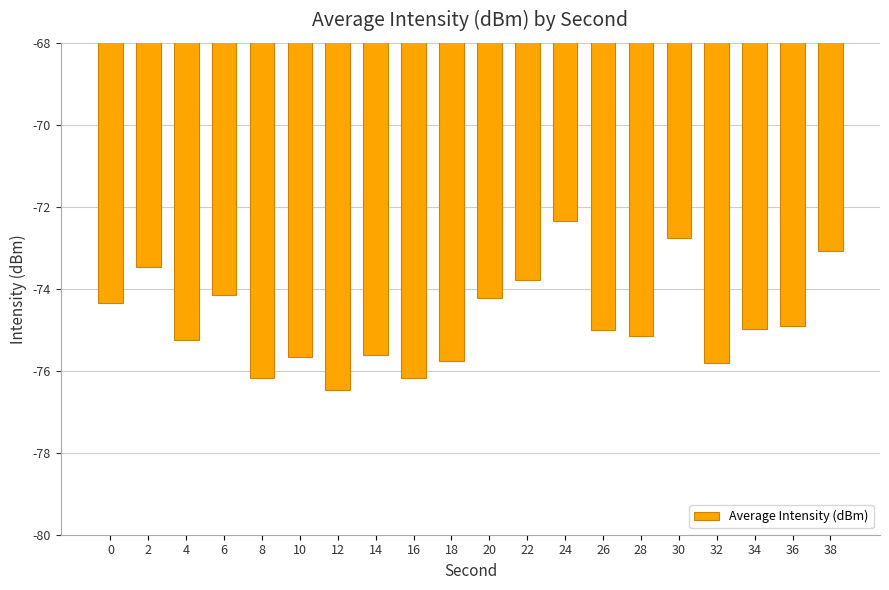

What is the change in value from 4 to 10?

-0.4